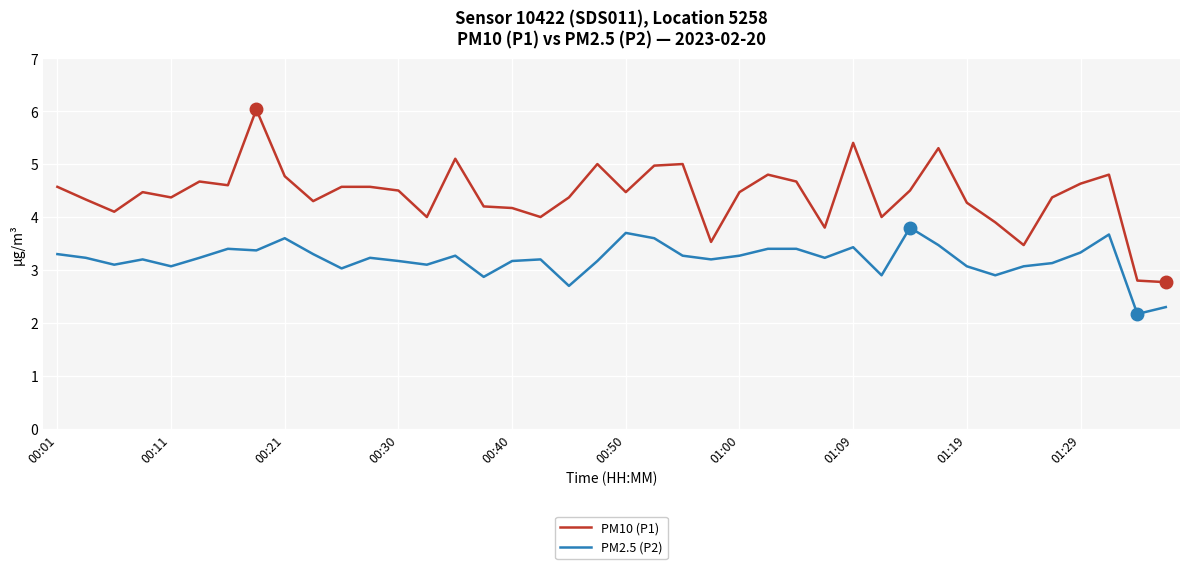

Which series has the largest total across all categories?

PM10 (P1)